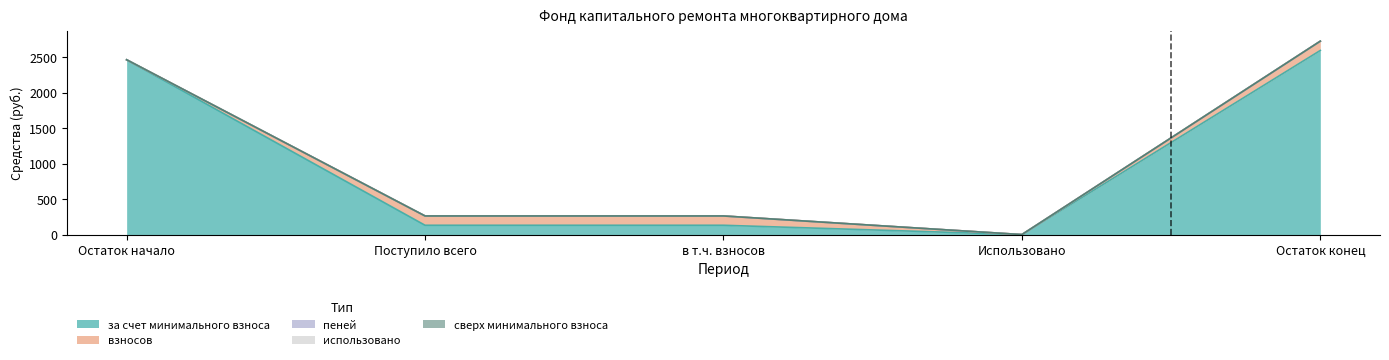

True or false: за счет минимального взноса and сверх минимального взноса intersect in this chart.

False